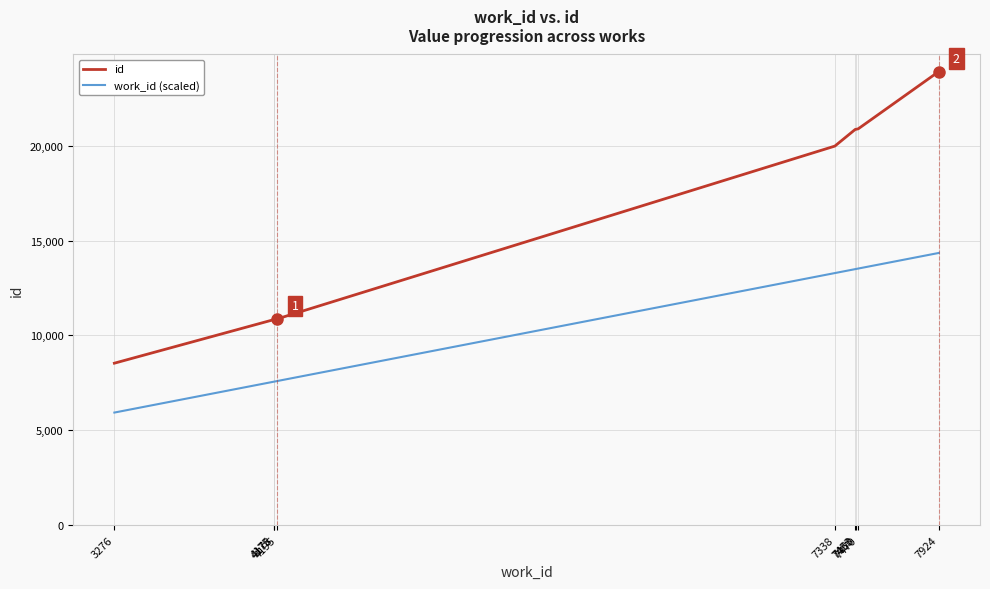

Rank the series by their average value, from highest to lowest.

id, work_id (scaled)